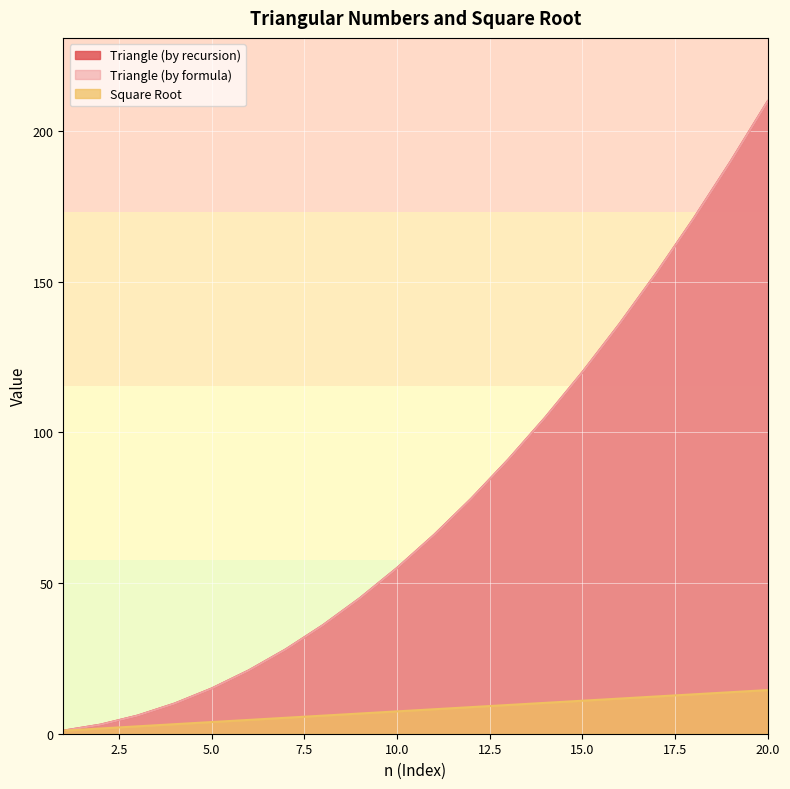

Where does the Triangle (by recursion) series first go above 66?

12